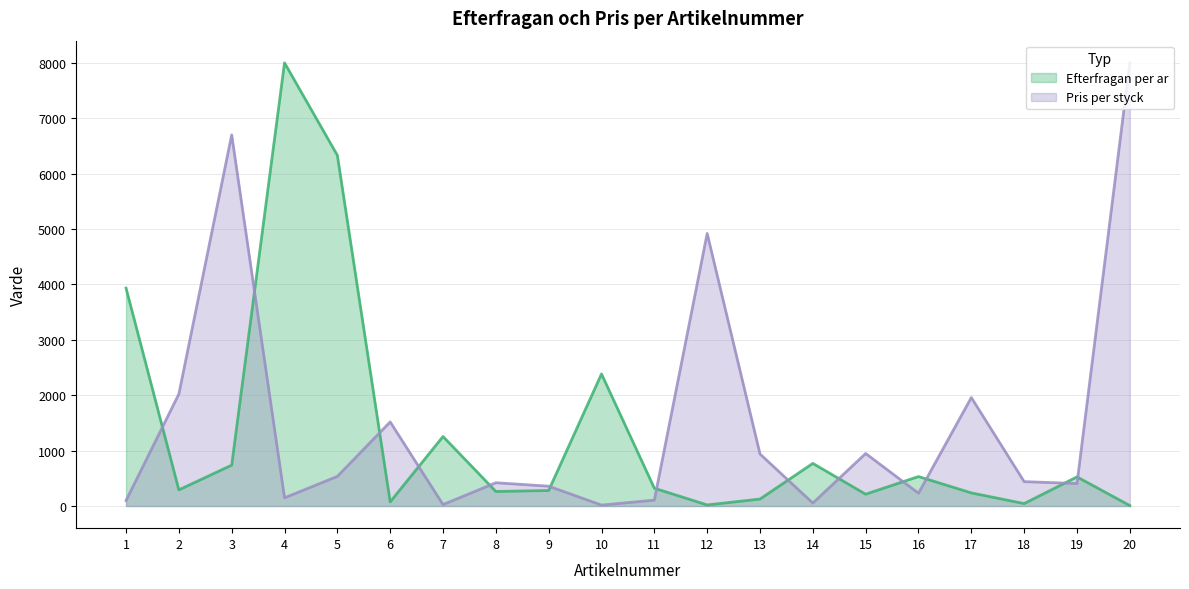

How many data points in Pris per styck are above 440?

9